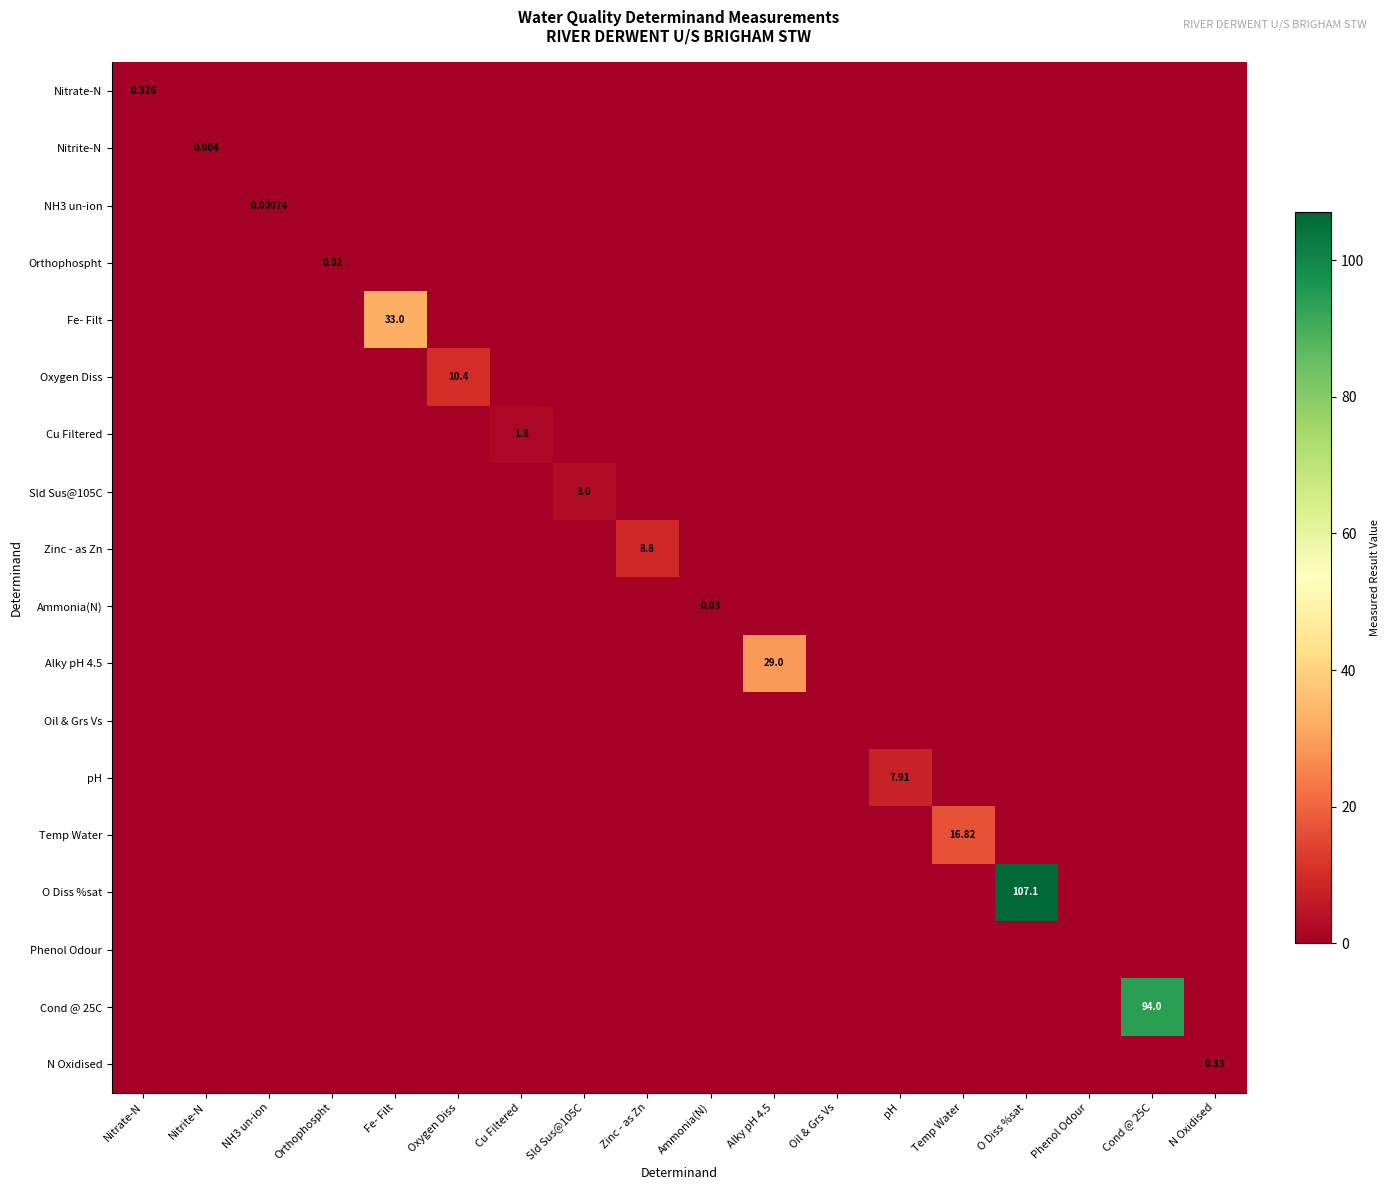

Rank the series at Orthophospht from highest to lowest value.

Orthophospht, Nitrate-N, Nitrite-N, NH3 un-ion, Fe- Filt, Oxygen Diss, Cu Filtered, Sld Sus@105C, Zinc - as Zn, Ammonia(N), Alky pH 4.5, Oil & Grs Vs, pH, Temp Water, O Diss %sat, Phenol Odour, Cond @ 25C, N Oxidised